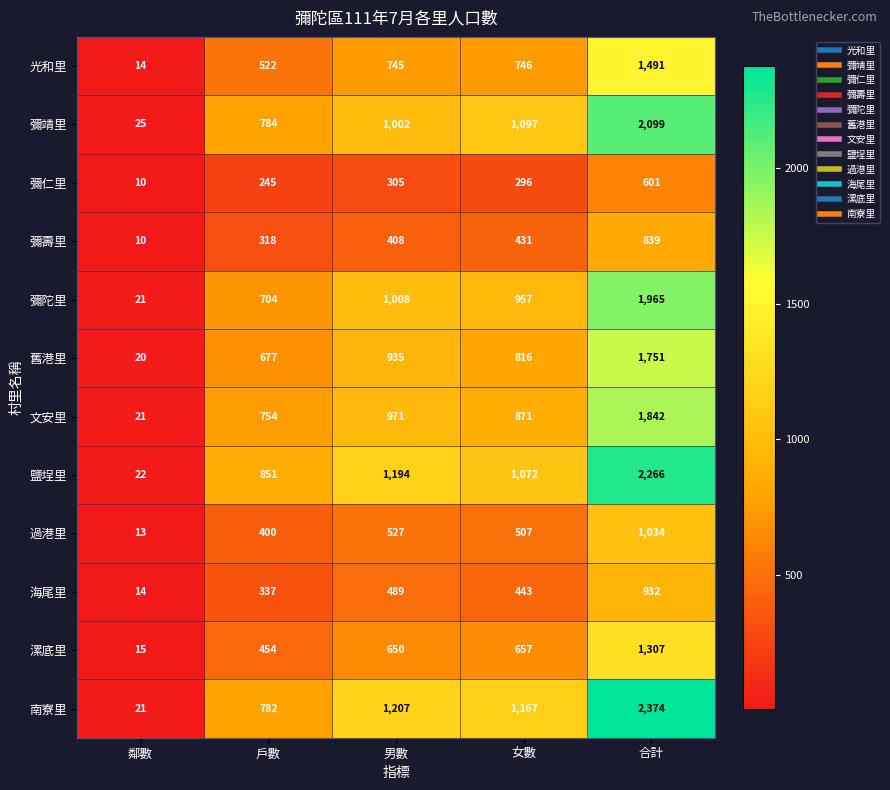

Which series has the largest range (max minus min)?

南寮里